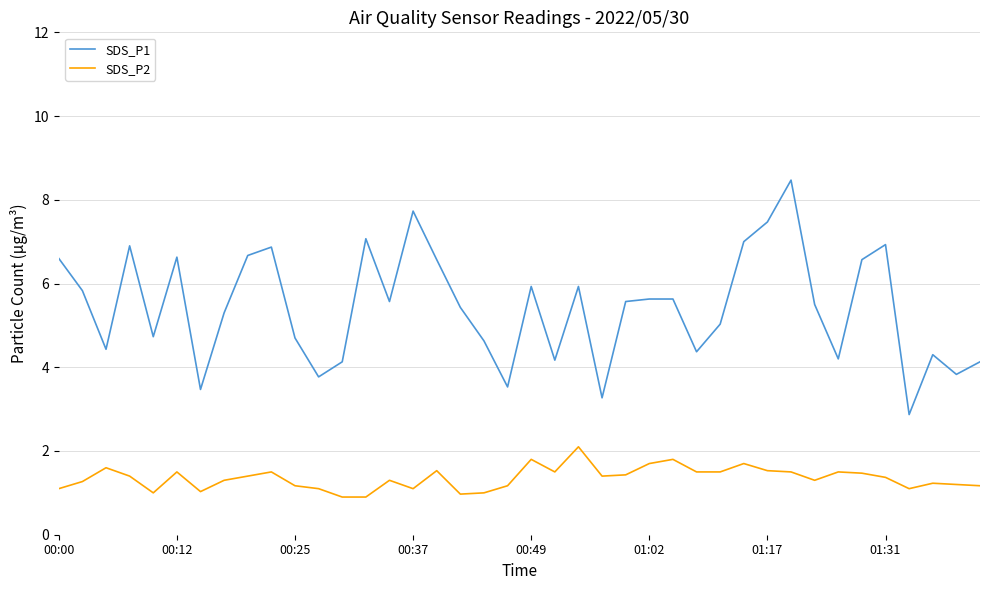

True or false: SDS_P2 and SDS_P1 cross at least once.

False